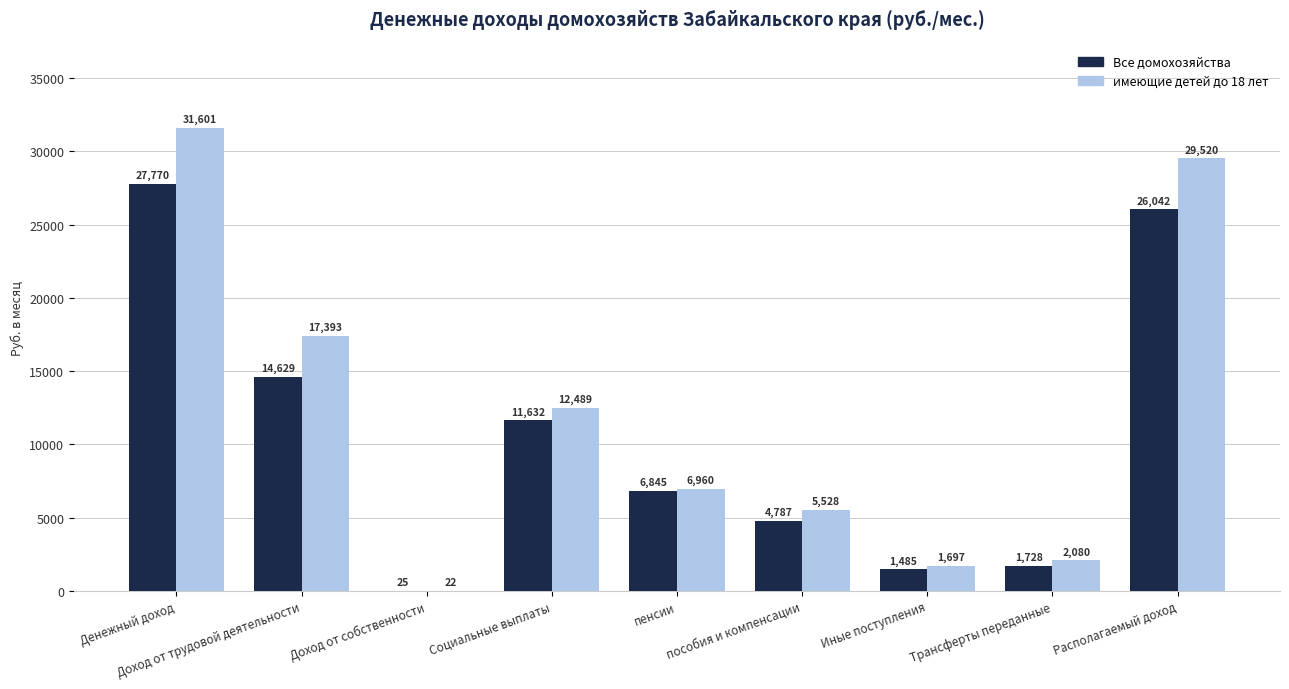

How many categories are shown in the chart?

9